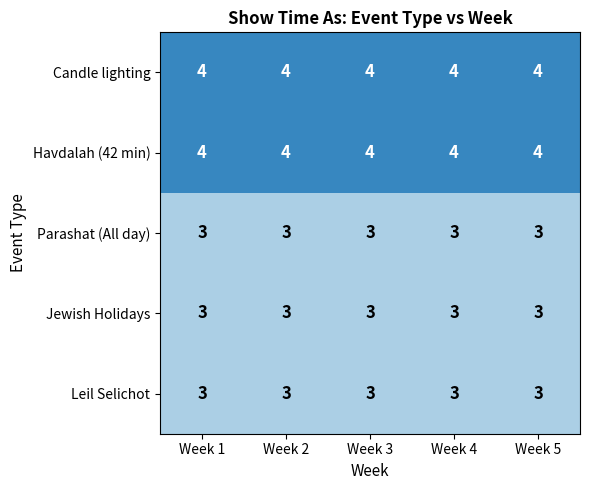

What is the total value across all series at Week 3?

17